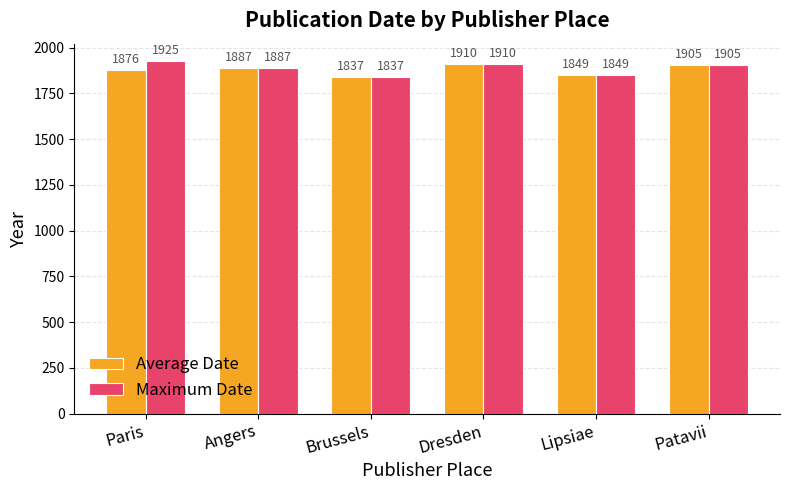

What is the difference between the maximum and minimum values in the Average Date series?

73.0